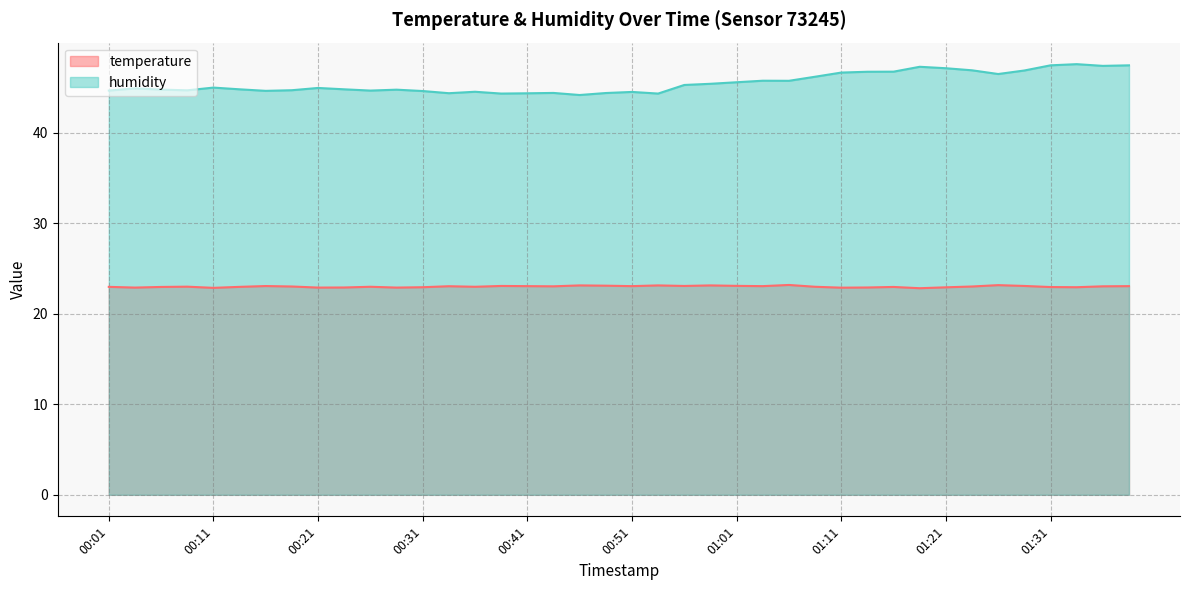

What is the value of the humidity point at the 1st from the left?

44.7